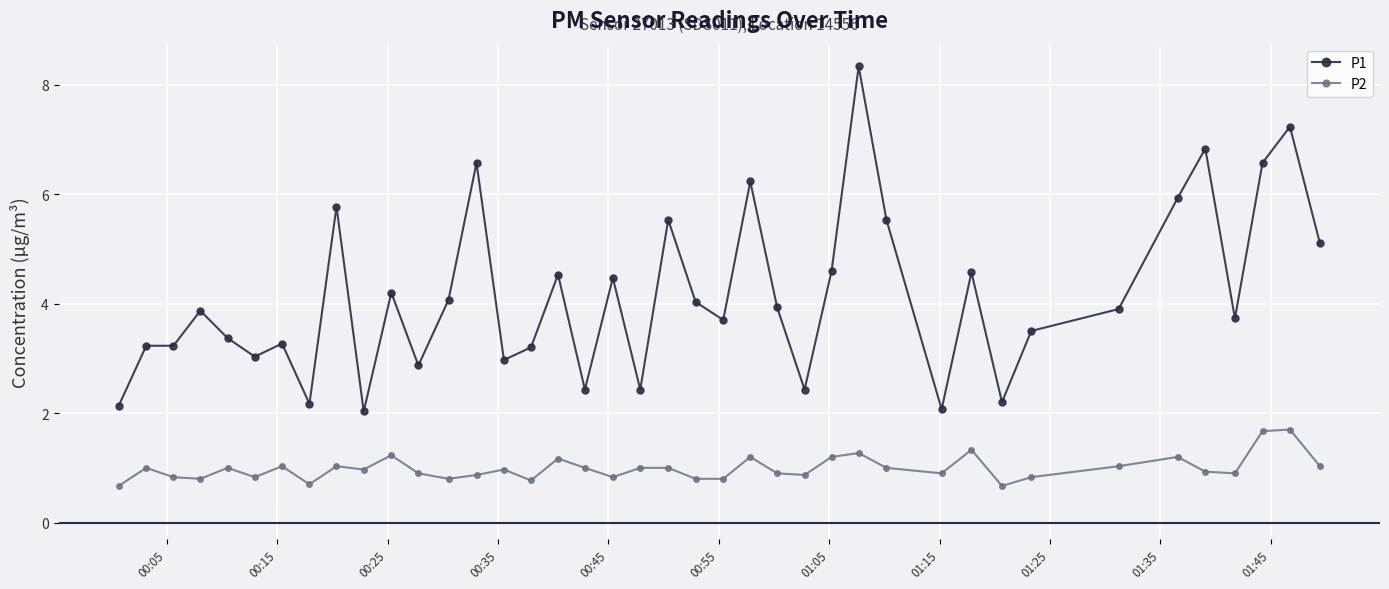

Which series has the largest range (max minus min)?

P1